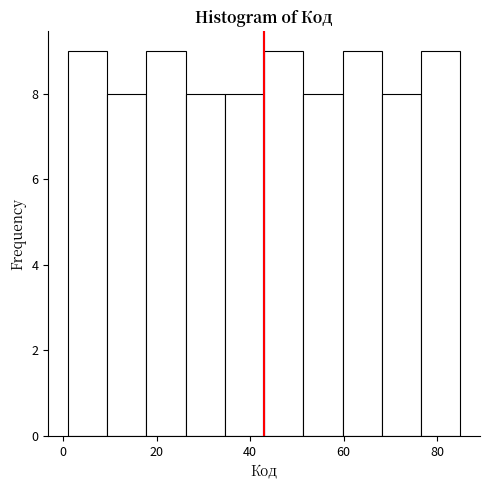

How tall is the bar that spans 51.4 to 59.8 on the x-axis? Neither the bar edges nor the heights are printed on the chart, so give them approximately, as read against the axes.

8